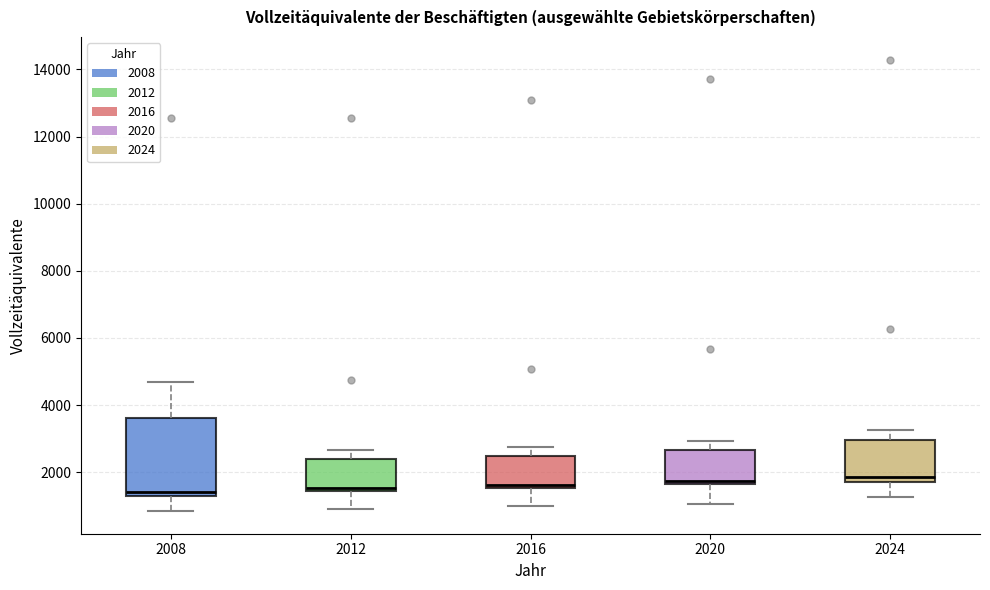

Where does the lower whisker of the box at x = 2024 end on the y-axis? The values are not printed on the chart, so give them approximately, as read against the axis.

1200